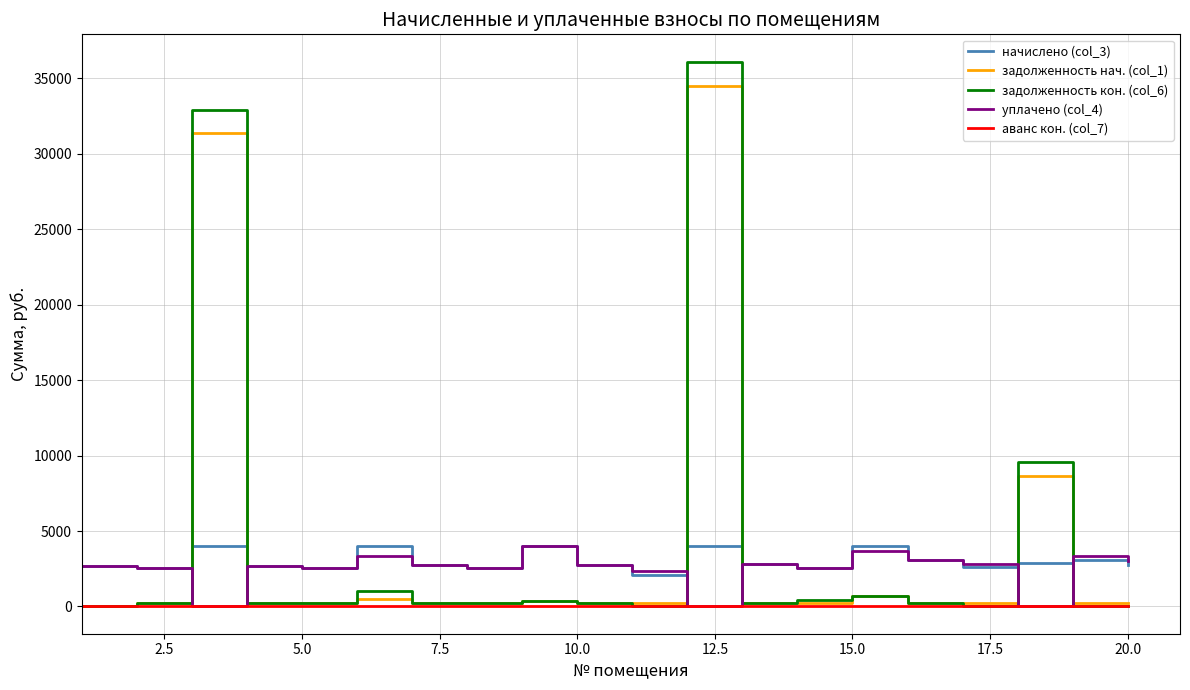

Does the chart have visible grid lines?

Yes